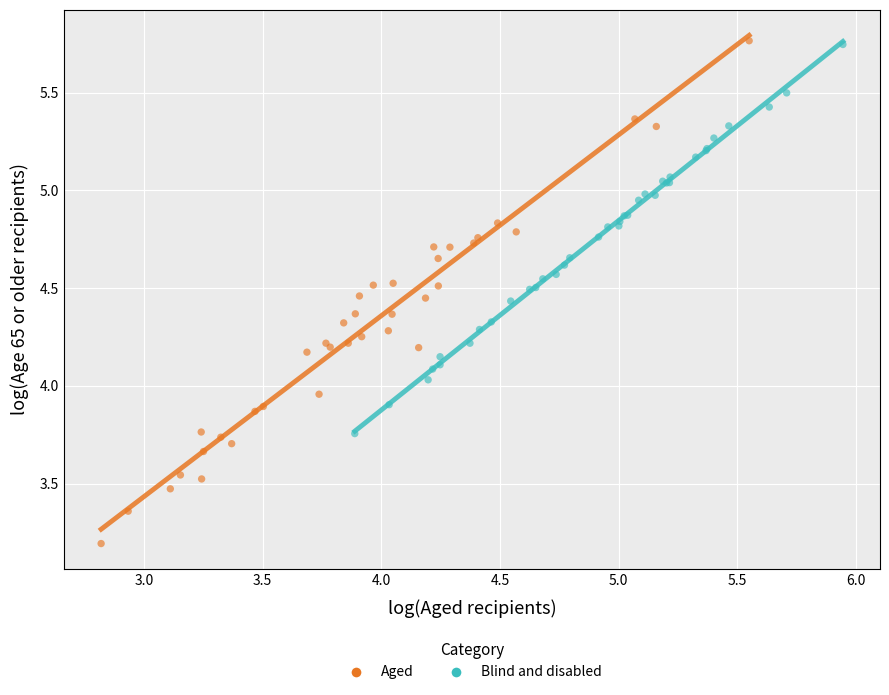

Which series has the widest spread of Y values?

Aged